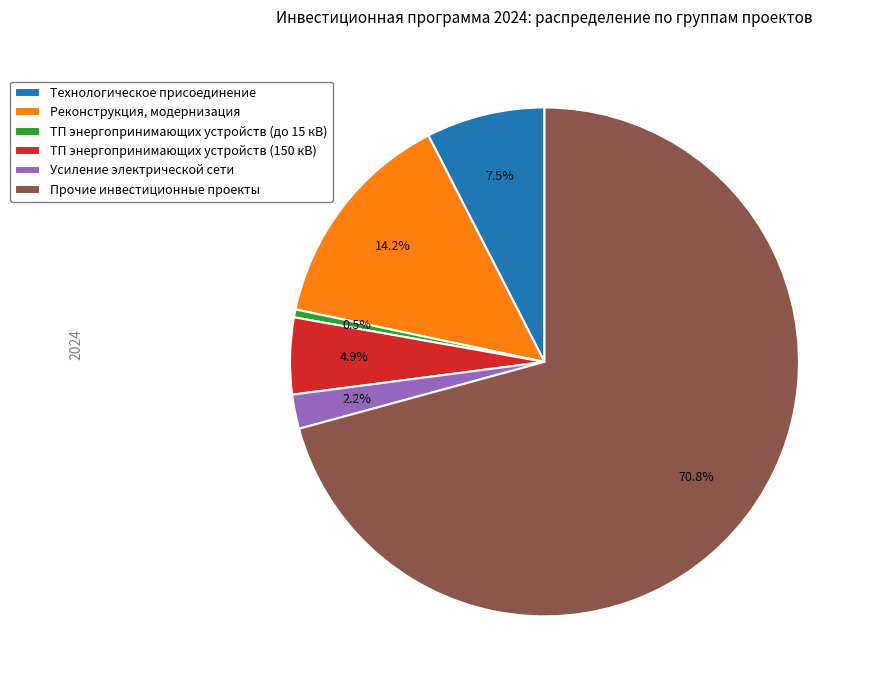

What portion of the pie excludes Реконструкция, модернизация?

85.8%